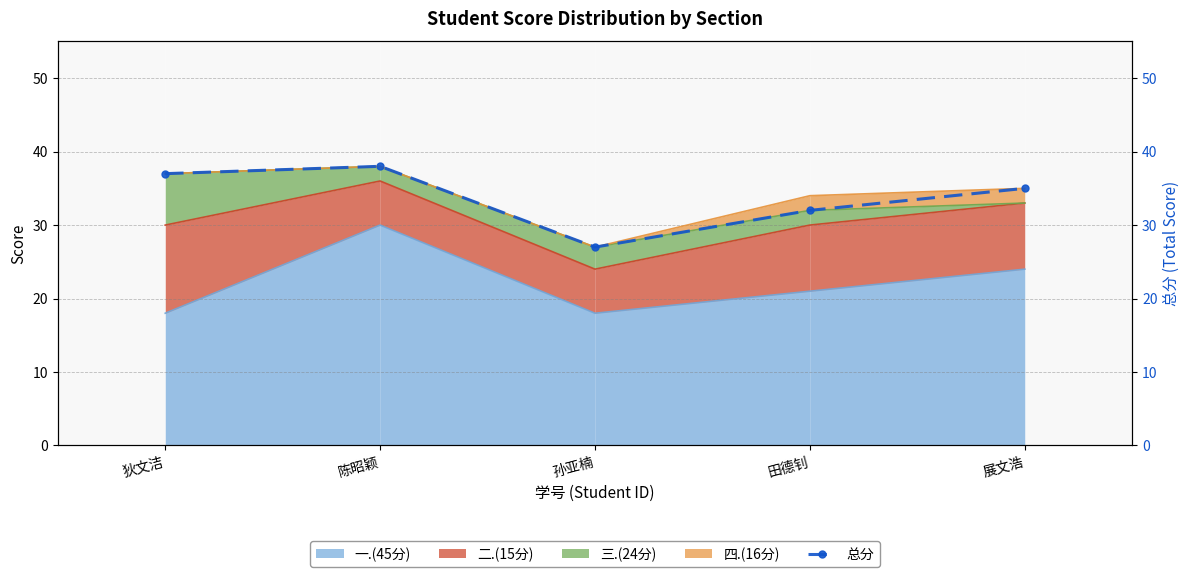

Reading left to right, extract all data points from this chart.

狄文洁=37	陈昭颖=38	孙亚楠=27	田德钊=32	展文浩=35